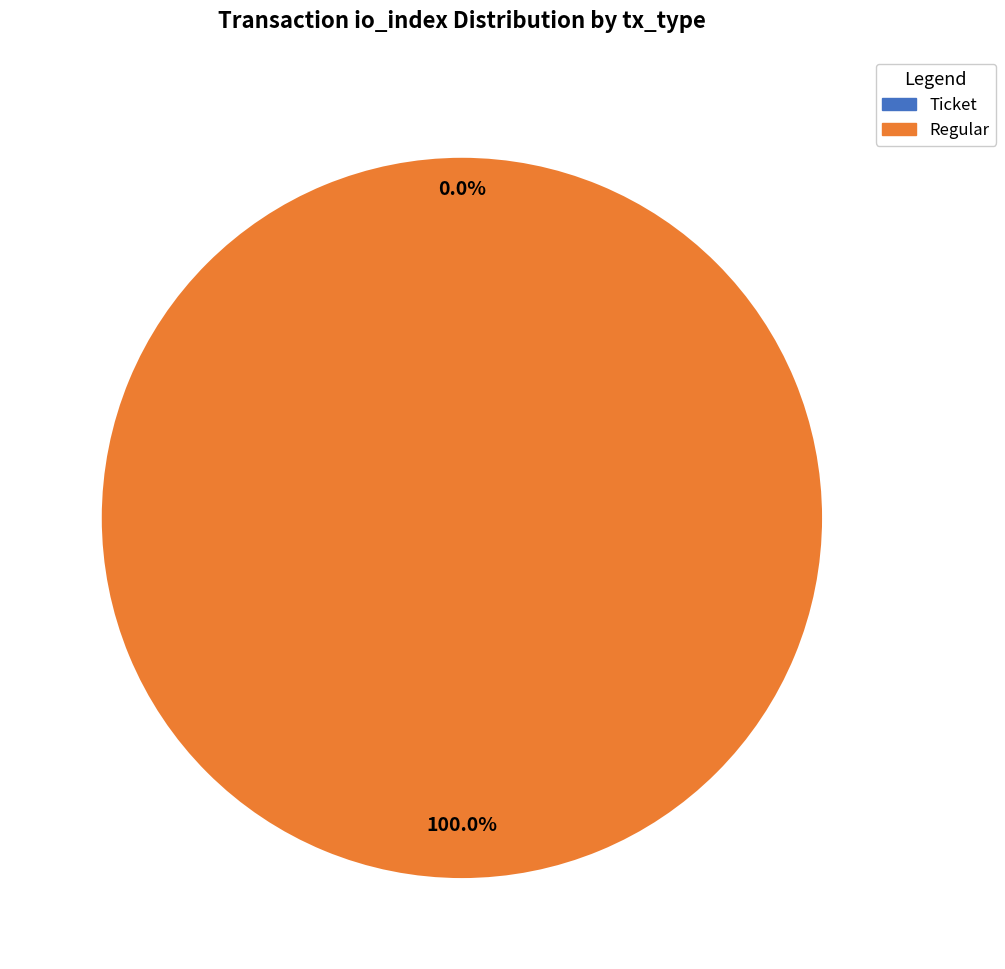

To the nearest percent, what is the combined percentage of Ticket and Regular?

100%